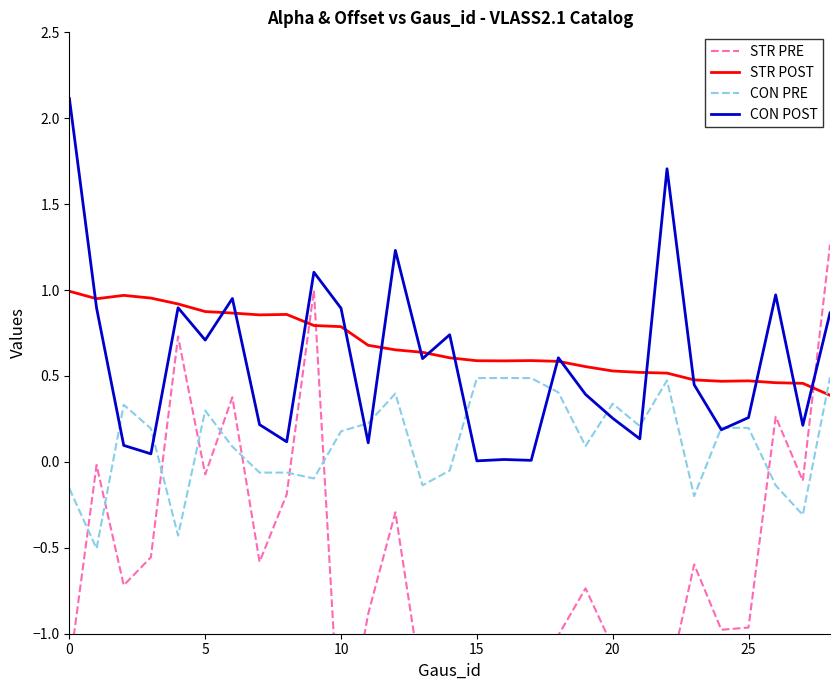

What is the maximum value shown in the chart?

2.1